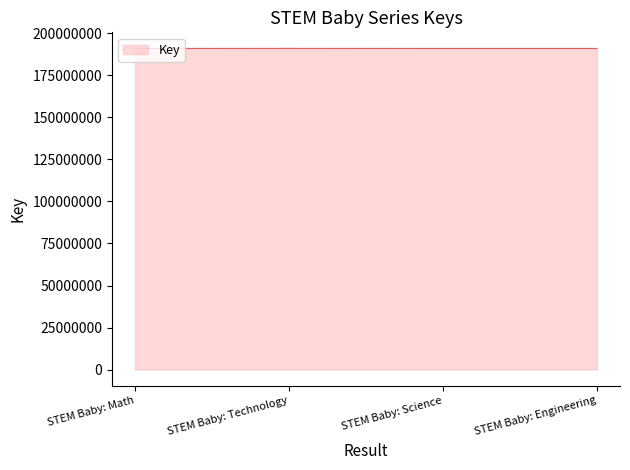

What is the difference between the maximum and minimum values?

33792